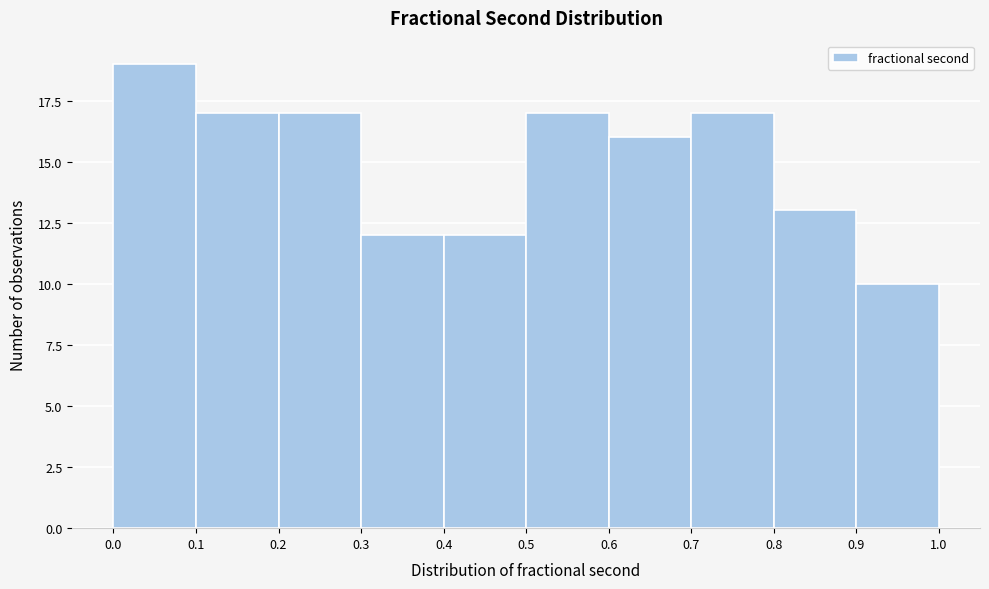

Over which range of the x-axis is the bar tallest?

0.0 to 0.1